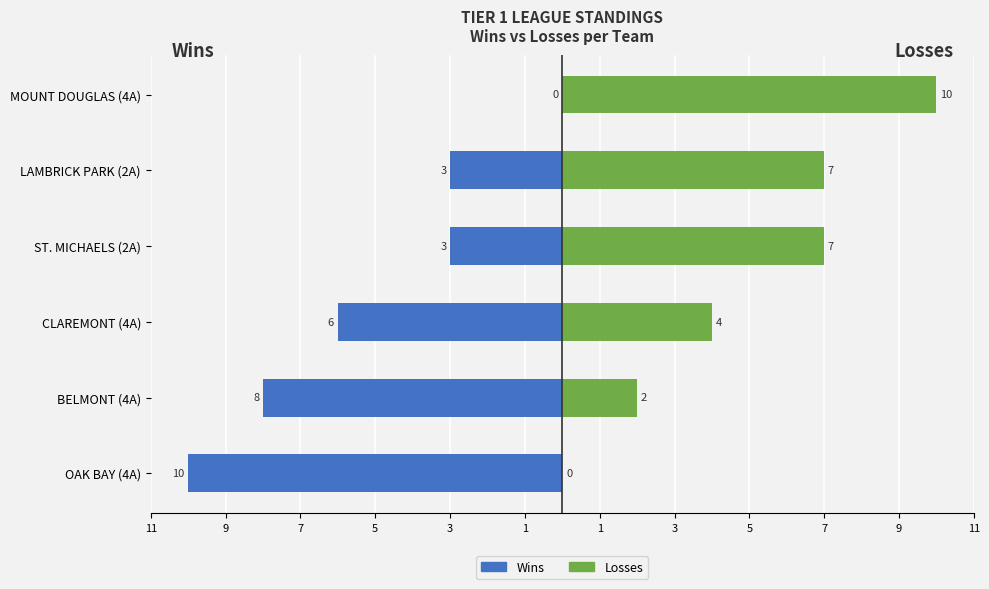

What is the maximum value shown in the chart?

10